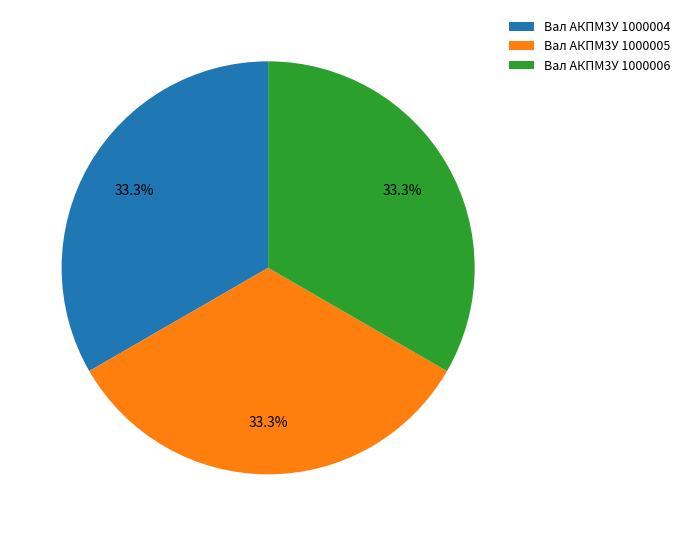

What percentage is the Вал АКПМ3У 1000005 slice, to the nearest percent?

33%